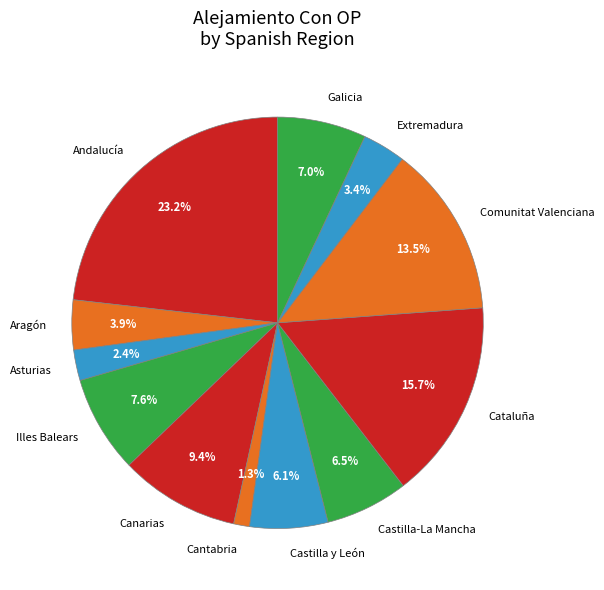

To the nearest percent, what portion does Cantabria represent?

1%